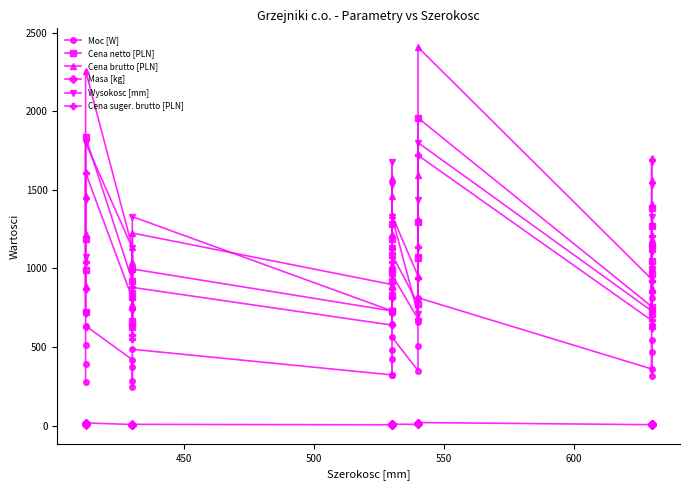

How many data points in Cena netto [PLN] are above 990?

13